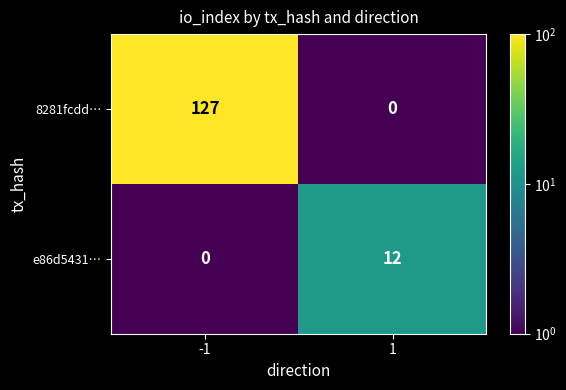

Reading left to right, list all the values displayed in this chart.

8281fcdd…: 127	0
e86d5431…: 0	12